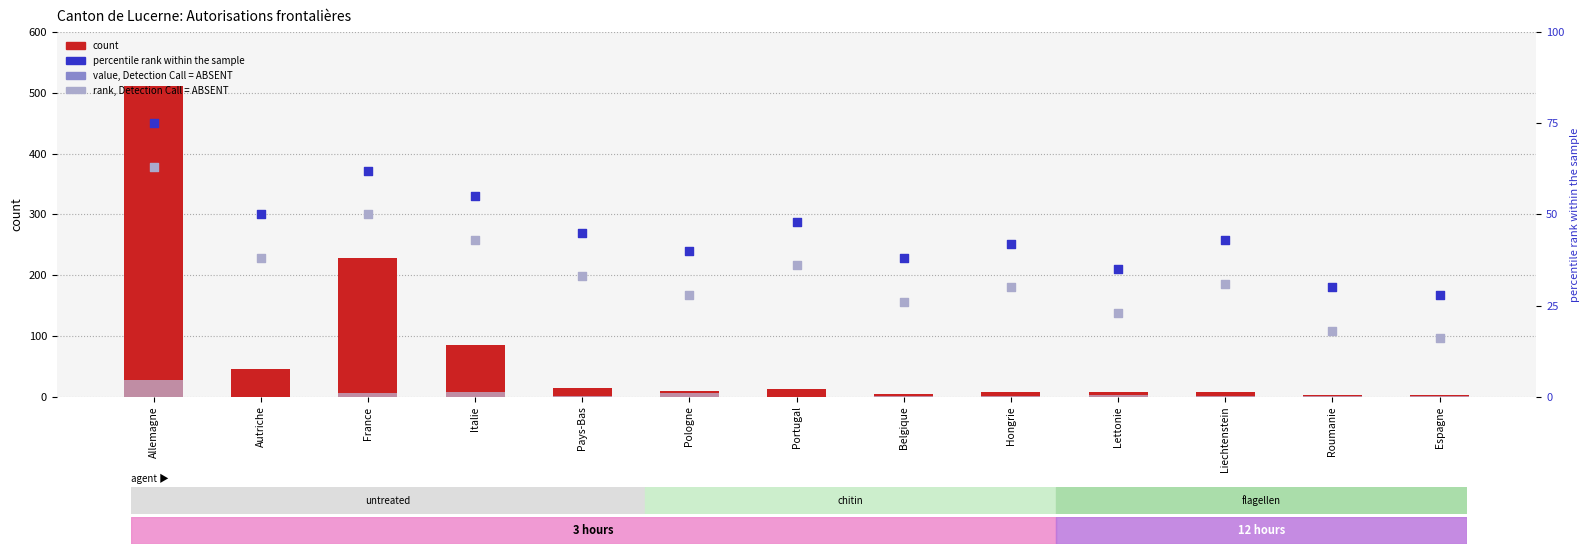

At which category is the sum across all series the highest?

Allemagne